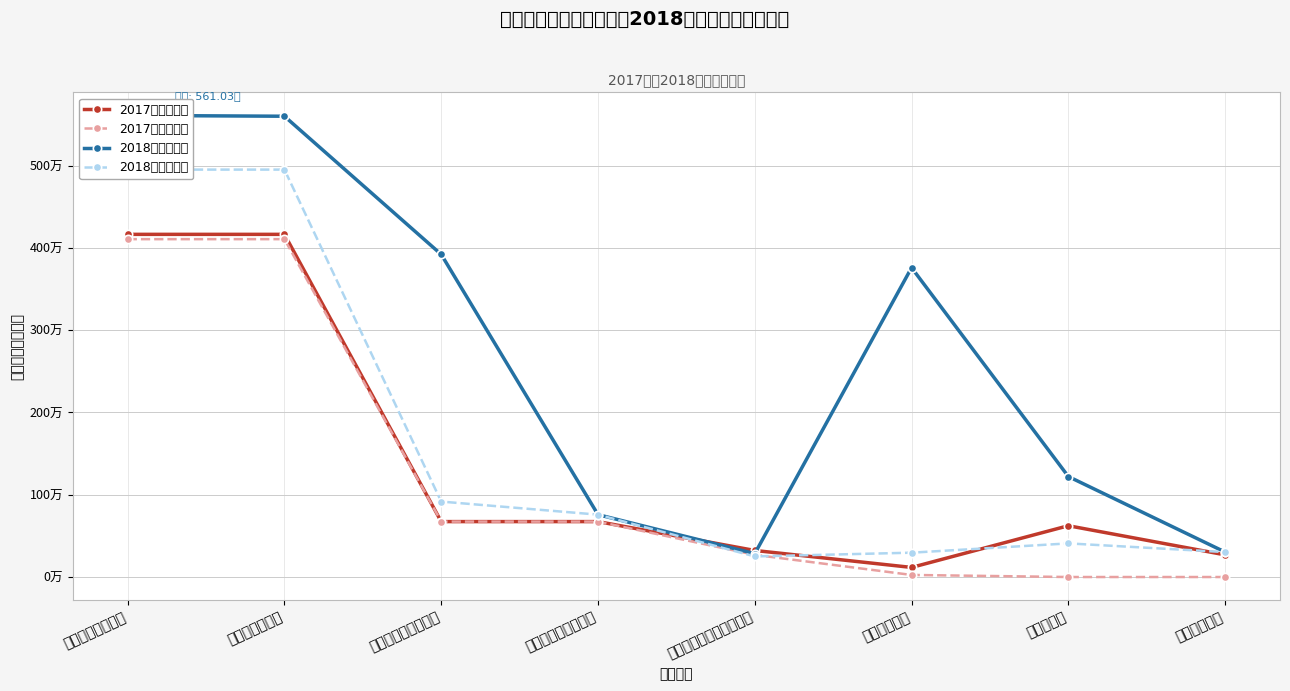

Which series has the largest range (max minus min)?

2018年预算合计